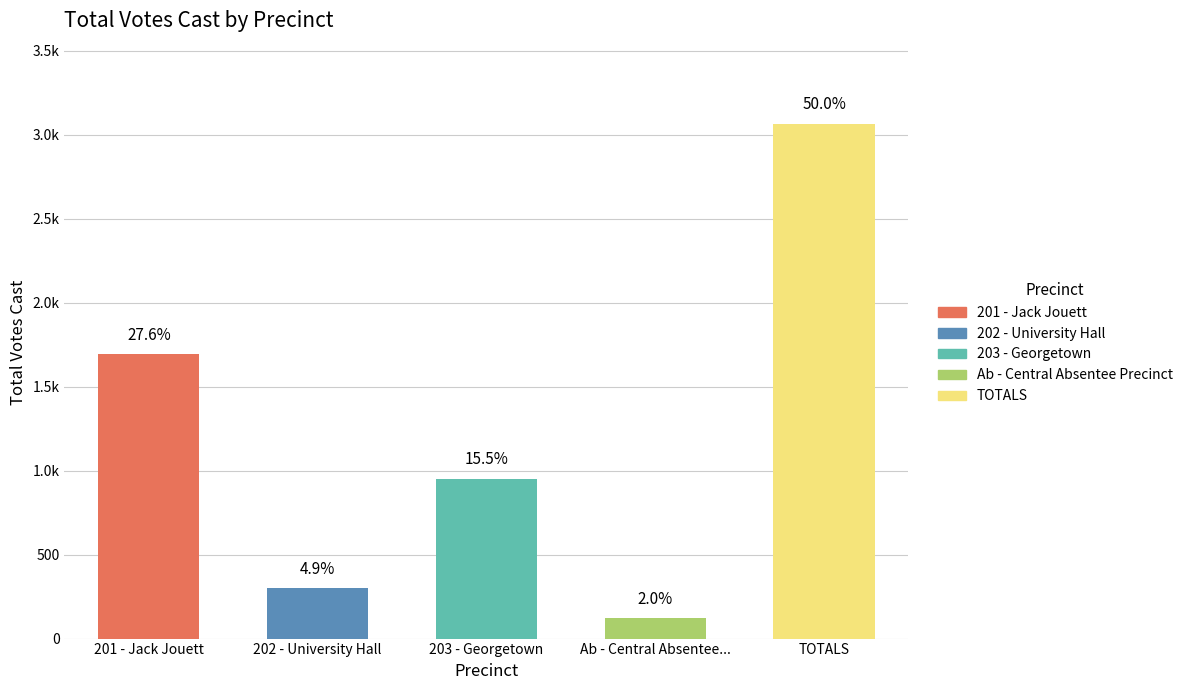

What is the highest value of the Total Votes Cast series?

3067